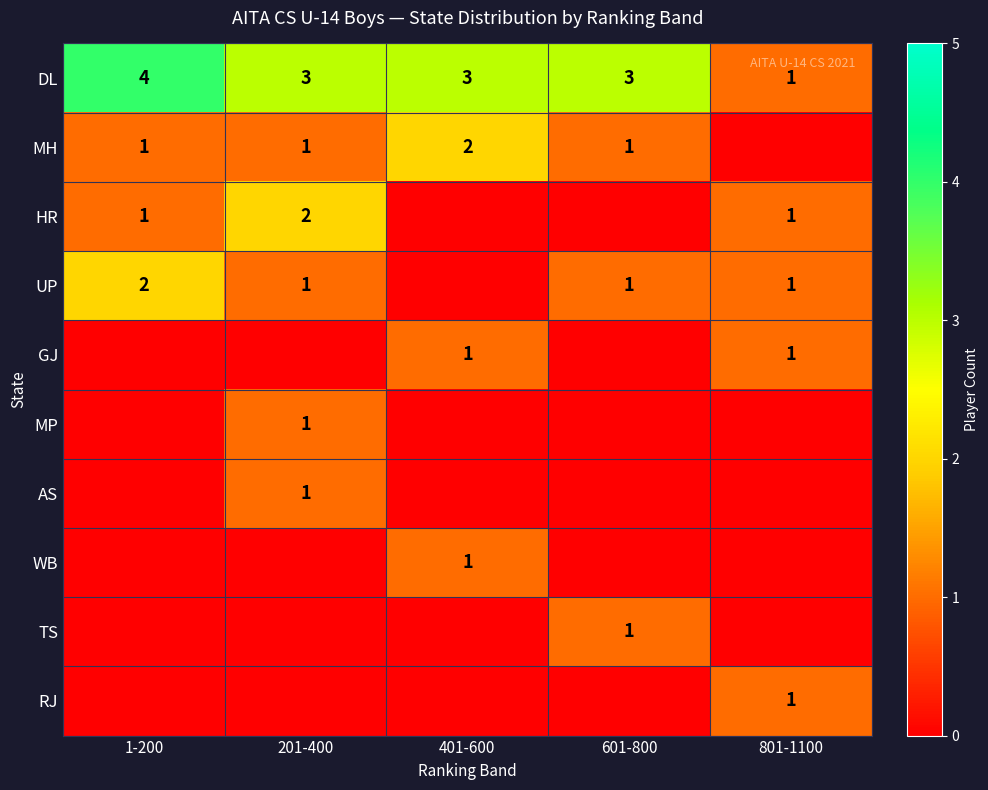

The value of DL at 401-600 is 3. True or false?

True